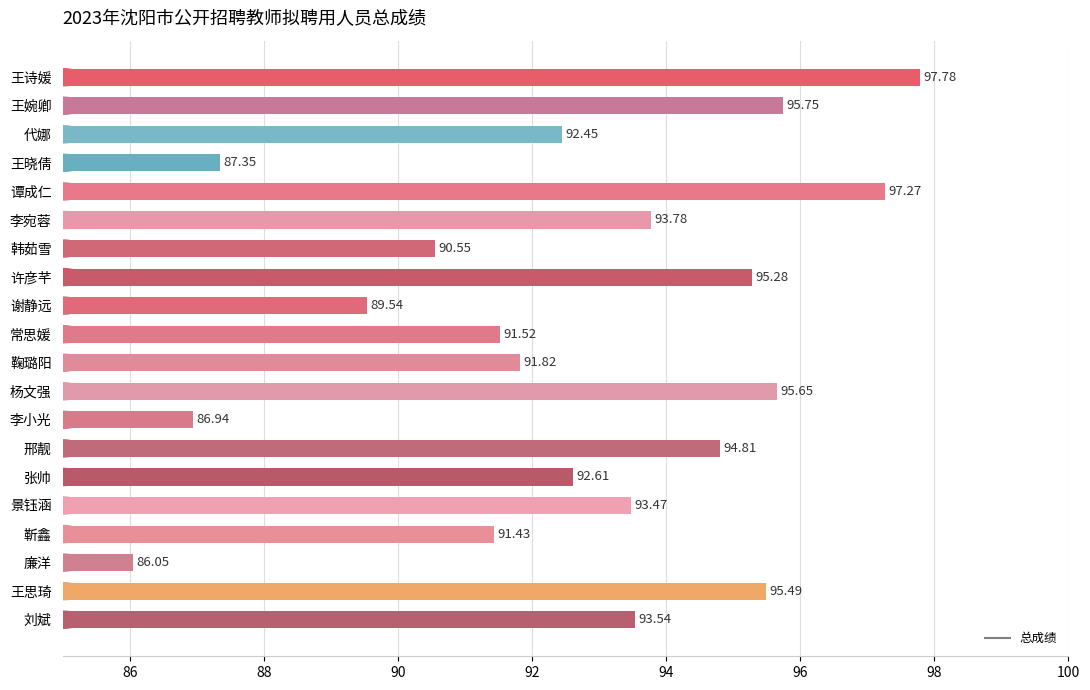

Which label corresponds to the largest value in the chart?

王诗媛